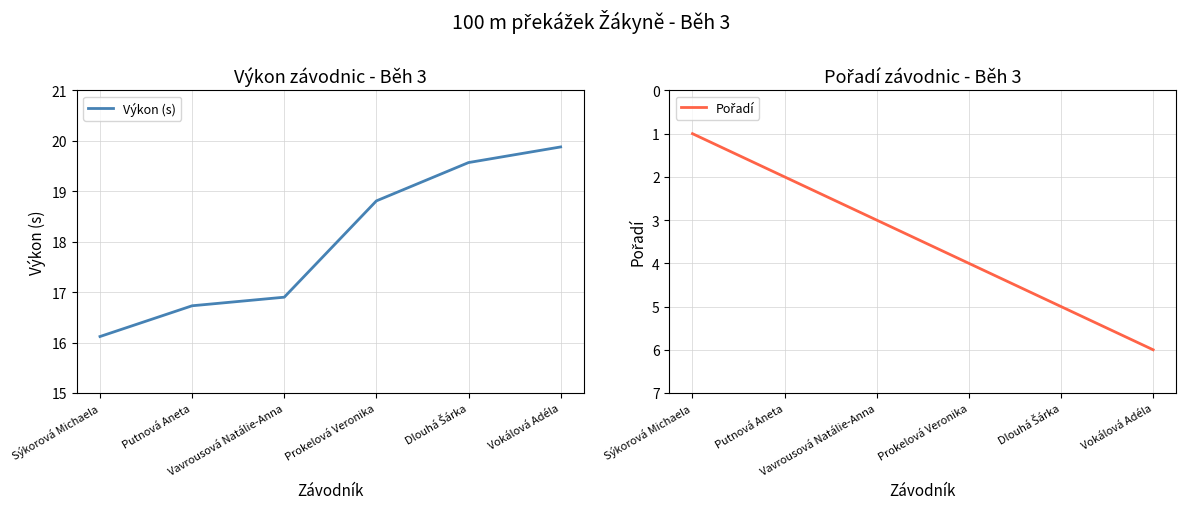

What is the total value across all series at Putnová Aneta?

18.7